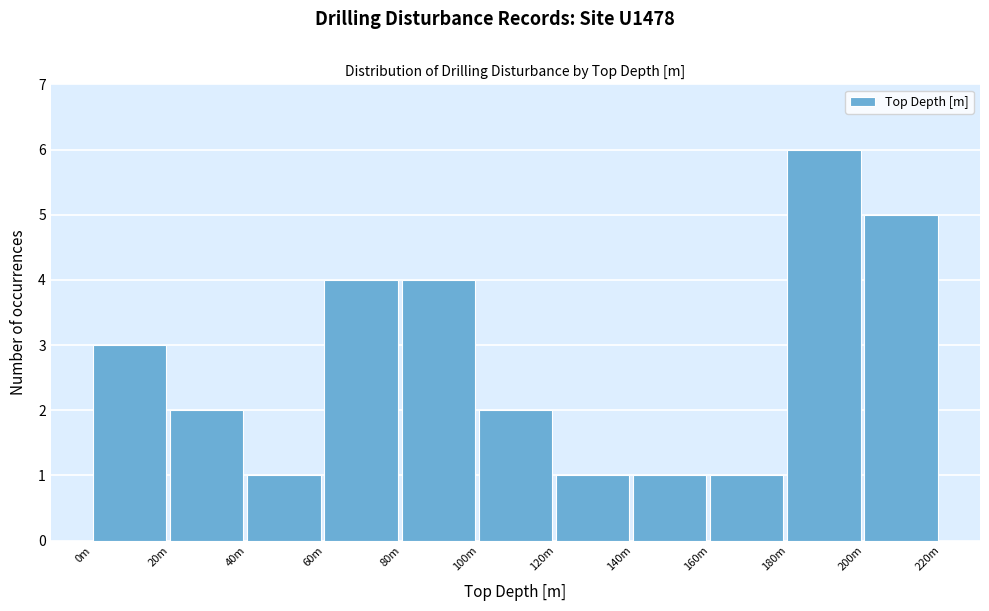

Reading left to right, list all the values displayed in this chart.

3	2	1	4	4	2	1	1	1	6	5